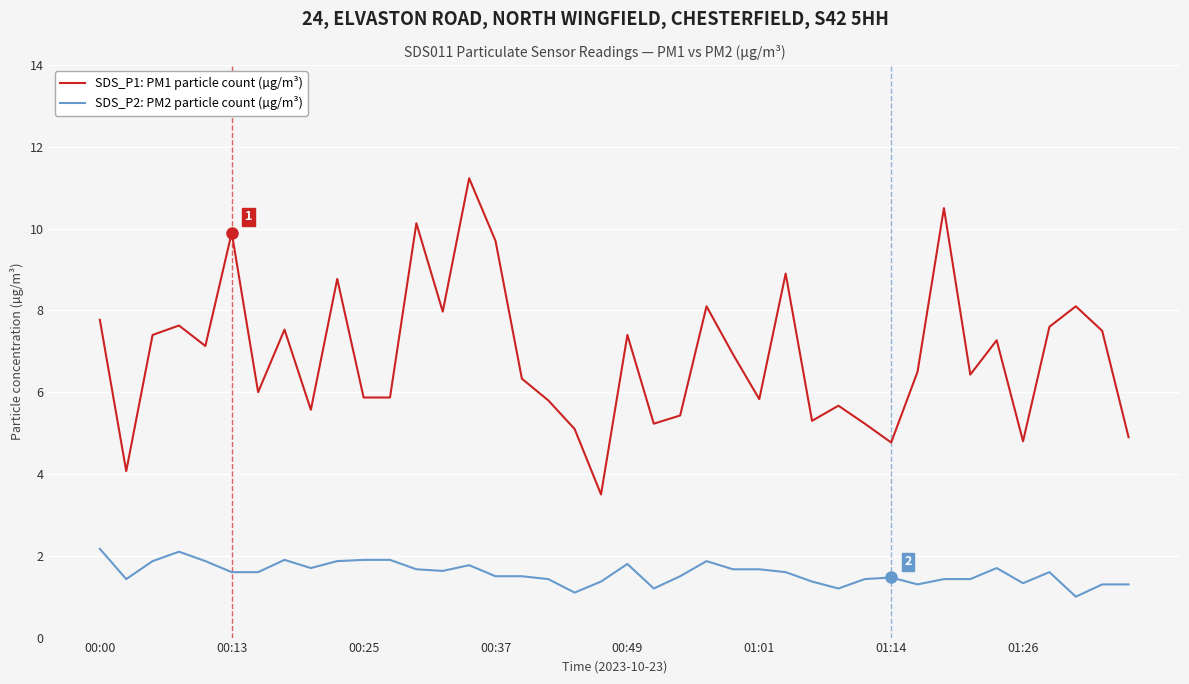

True or false: SDS_P2: PM2 particle count (µg/m³) and SDS_P1: PM1 particle count (µg/m³) intersect in this chart.

False